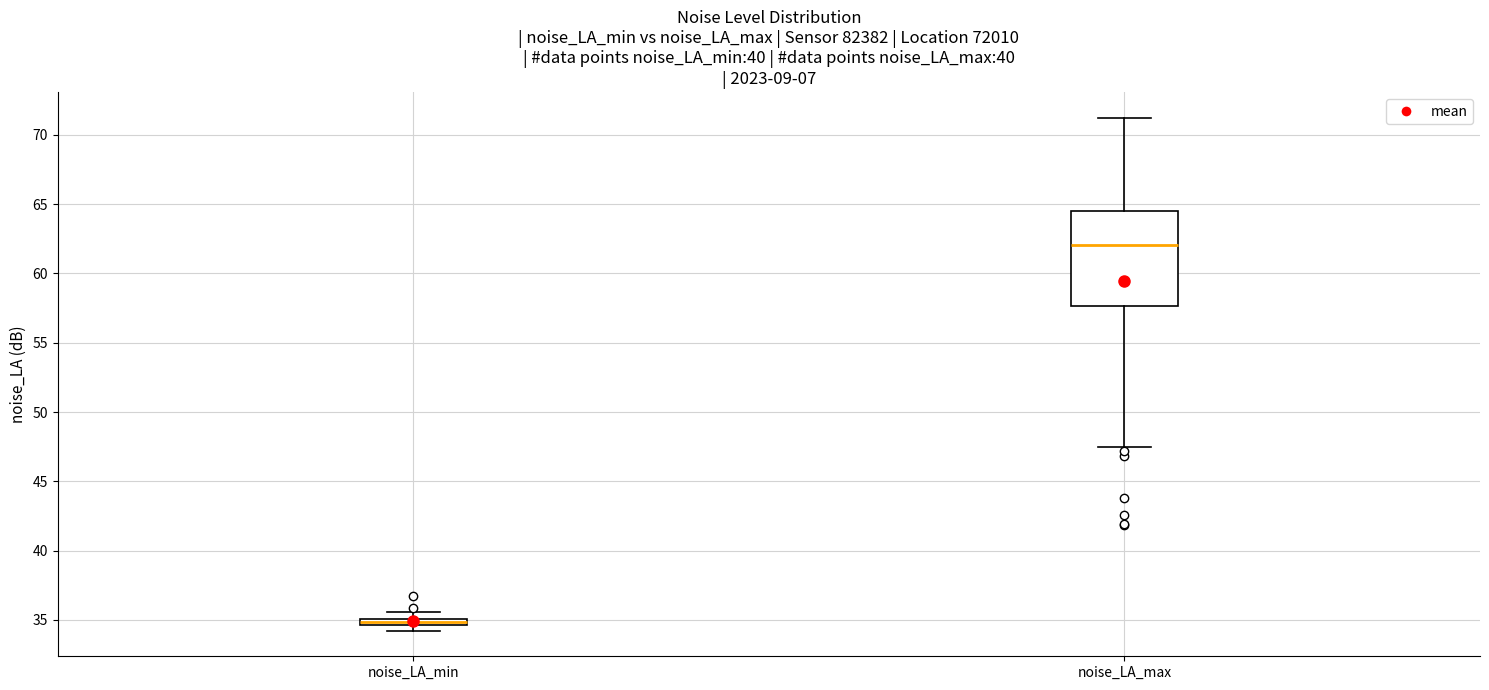

Which box is the tallest, from its lower edge to its upper edge?

noise_LA_max